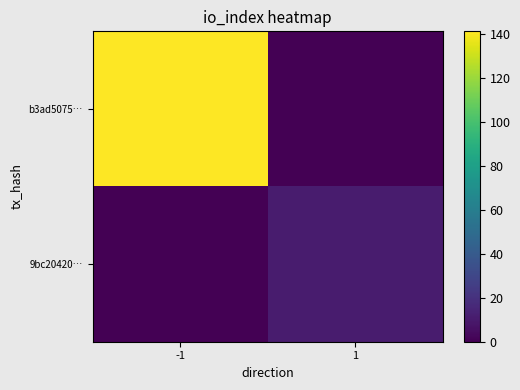

Reading left to right, what are all the values shown in this chart?

b3ad5075…: -1=141	1=0
9bc20420…: -1=0	1=11